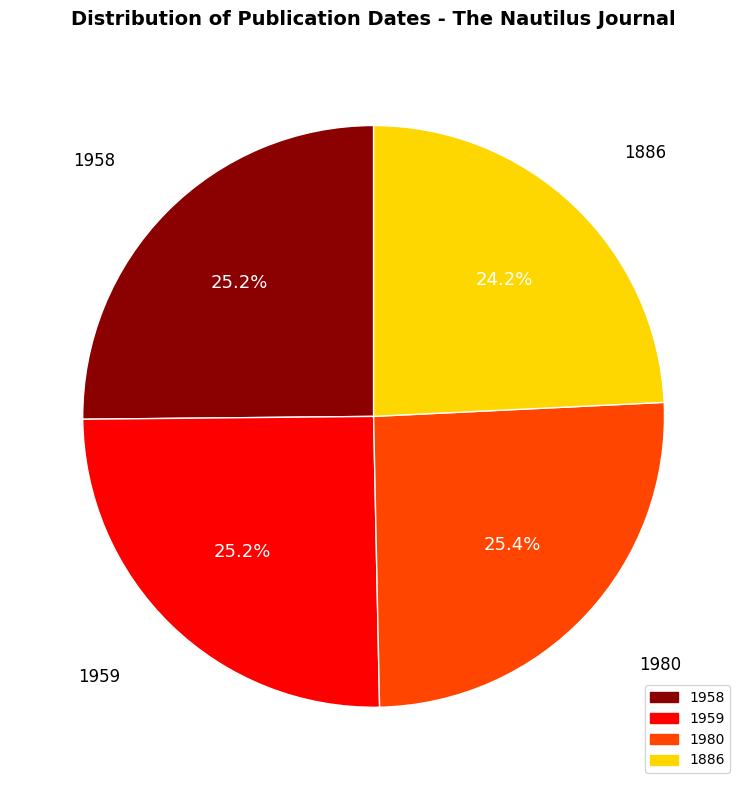

Which category has the smallest portion of the pie?

1886